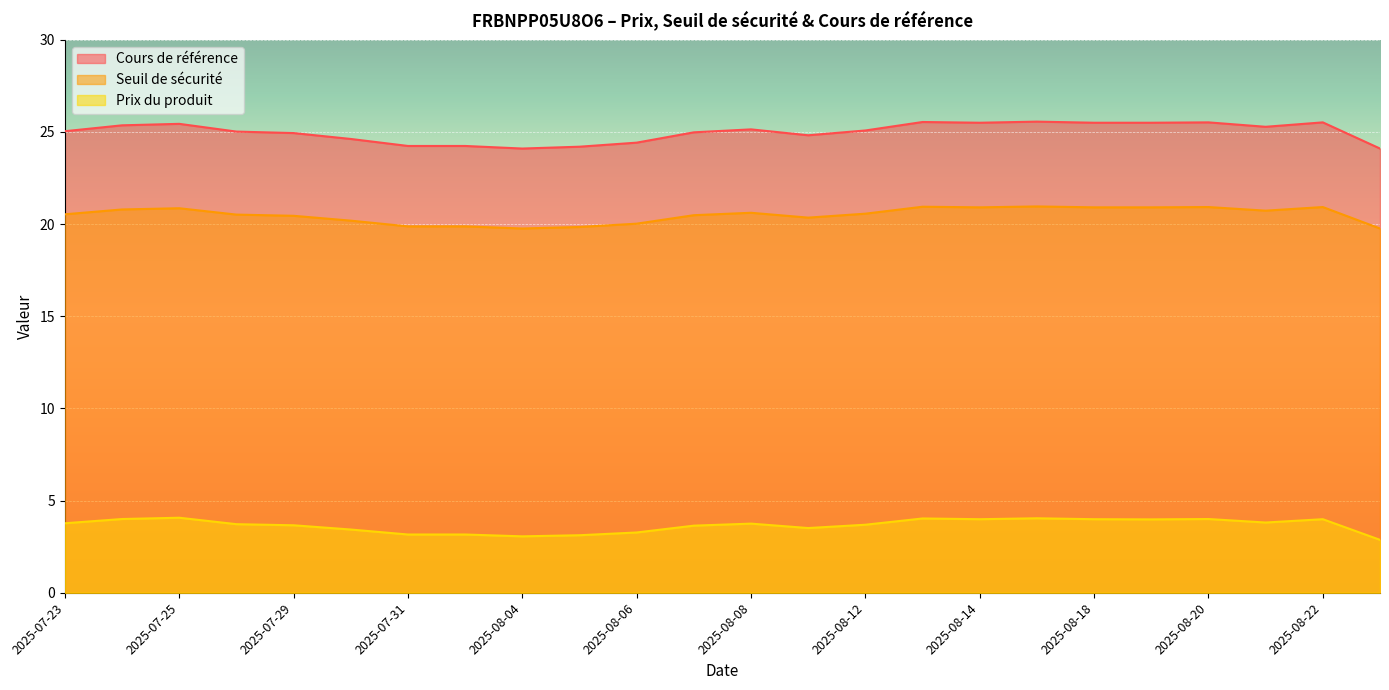

Rank the series at 2025-07-24 from lowest to highest value.

Prix du produit, Seuil de sécurité, Cours de référence